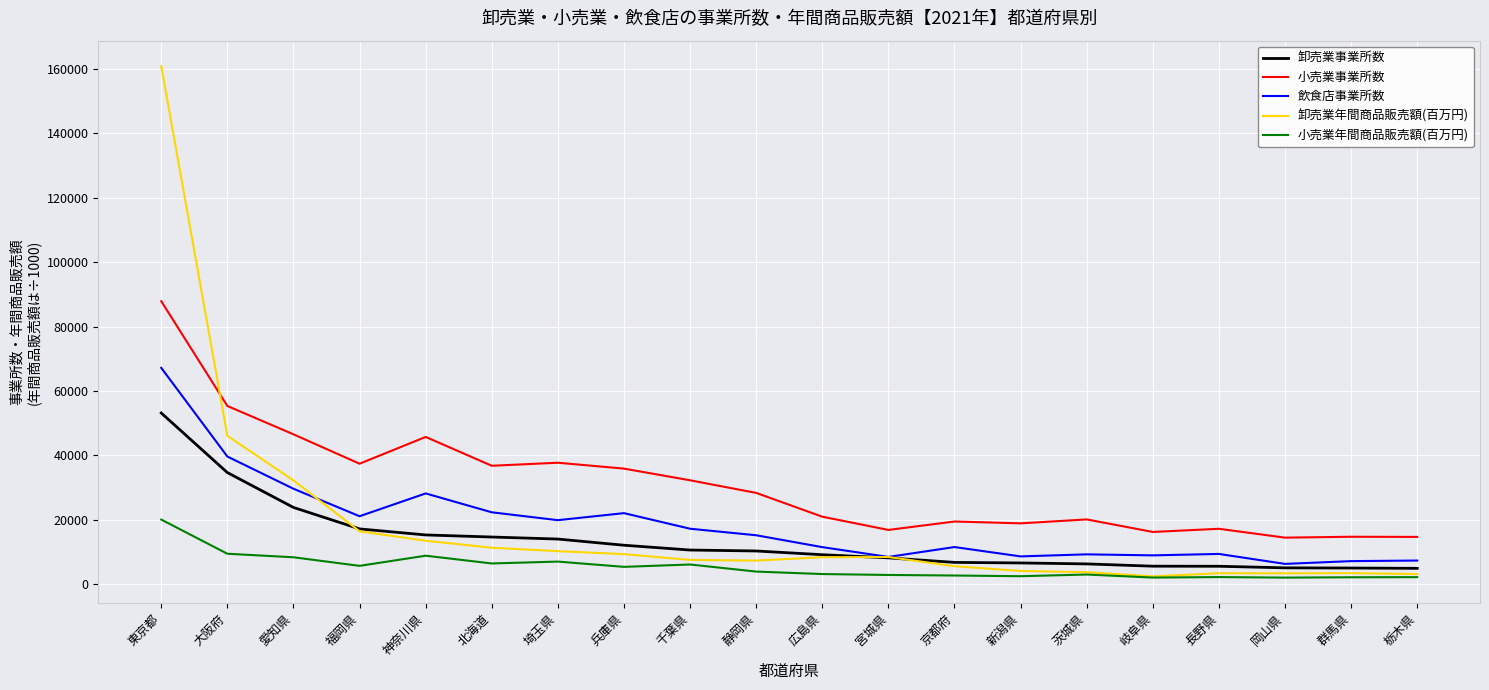

Which series changed the most between 静岡県 and 岐阜県?

小売業事業所数